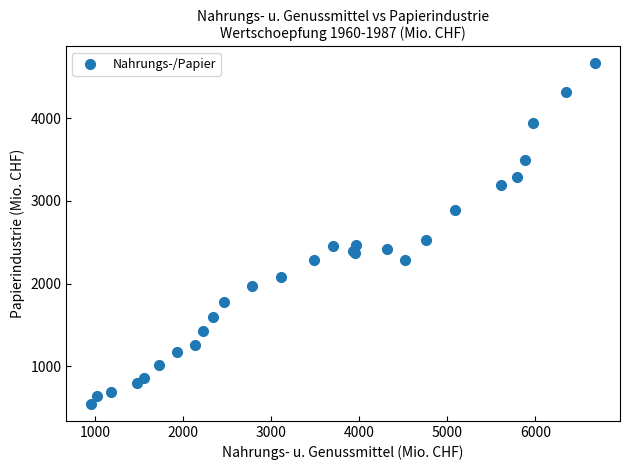

What Y value in the scatter plot is closest to 2603?

2523